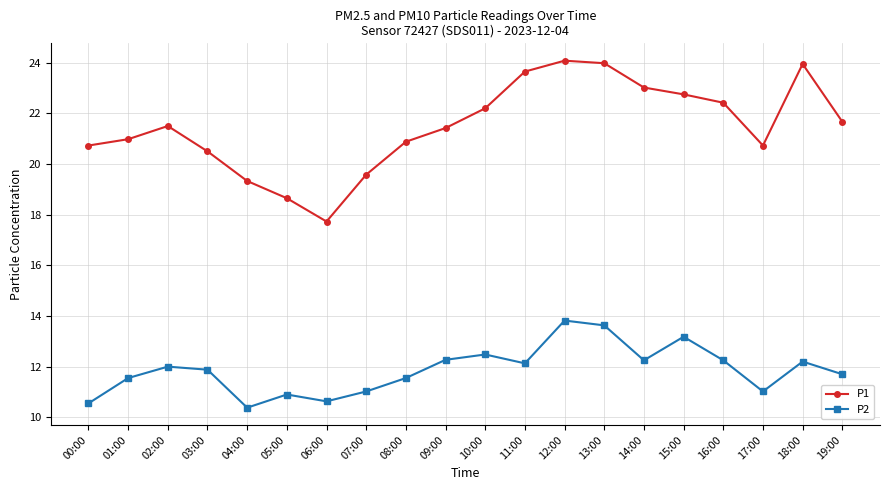

The P2 series shows 15.7 at 02:00. True or false?

False